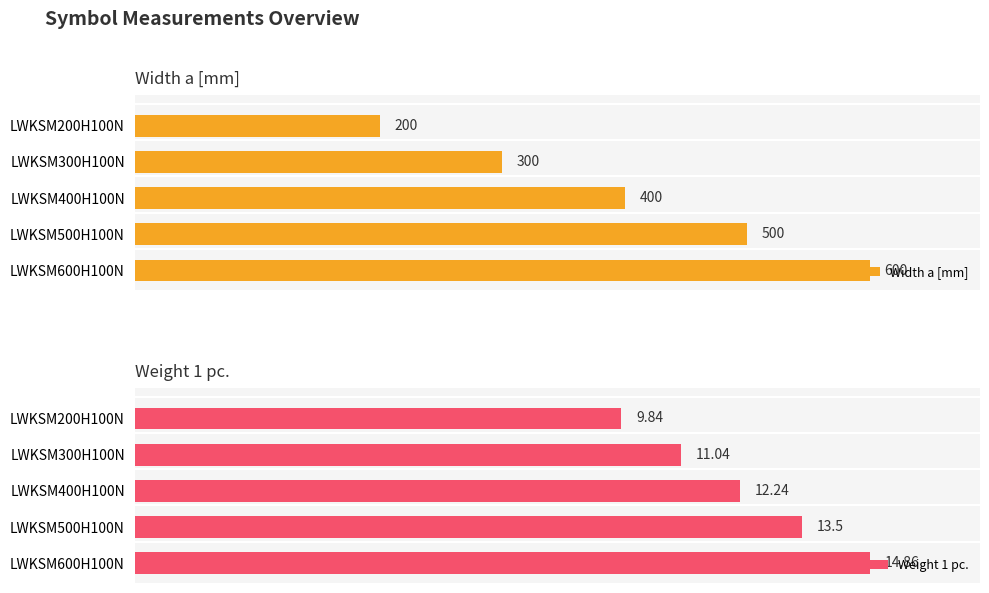

List the labels in order of Weight 1 pc. value, largest first.

LWKSM600H100N, LWKSM500H100N, LWKSM400H100N, LWKSM300H100N, LWKSM200H100N